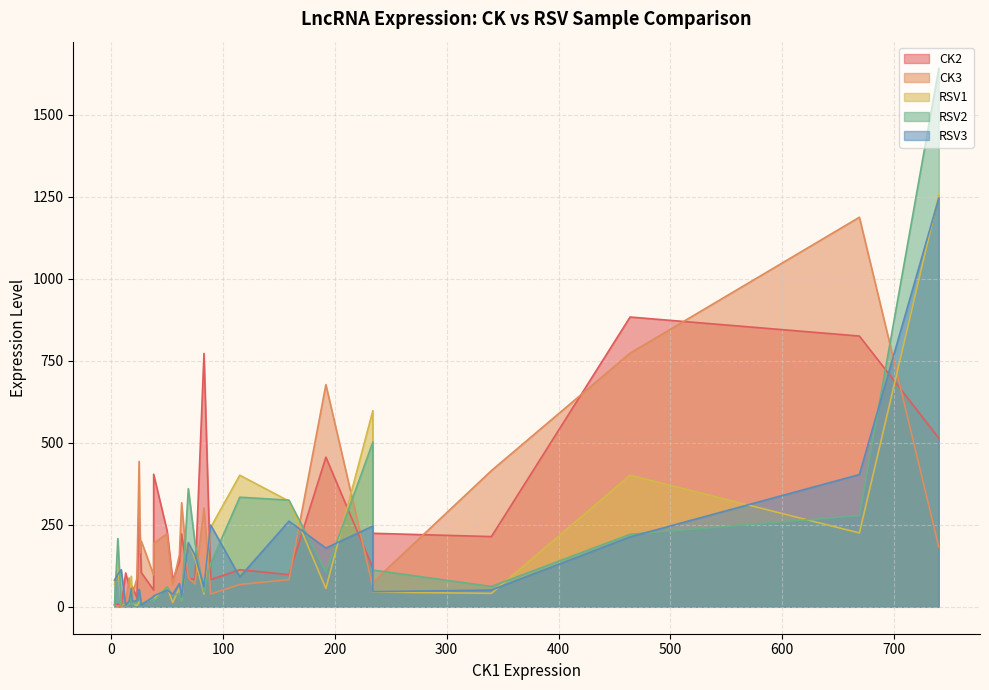

What is the value of the RSV2 point at the 5th from the left?

41